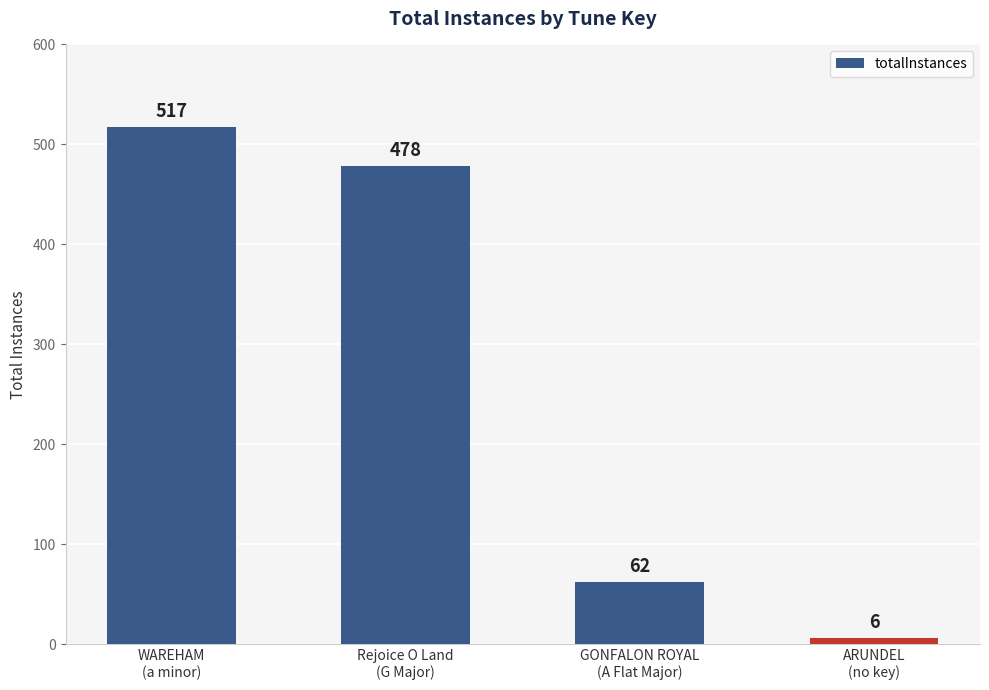

What is the ratio of the value at Rejoice O Land
(G Major) to the value at WAREHAM
(a minor)?

0.9